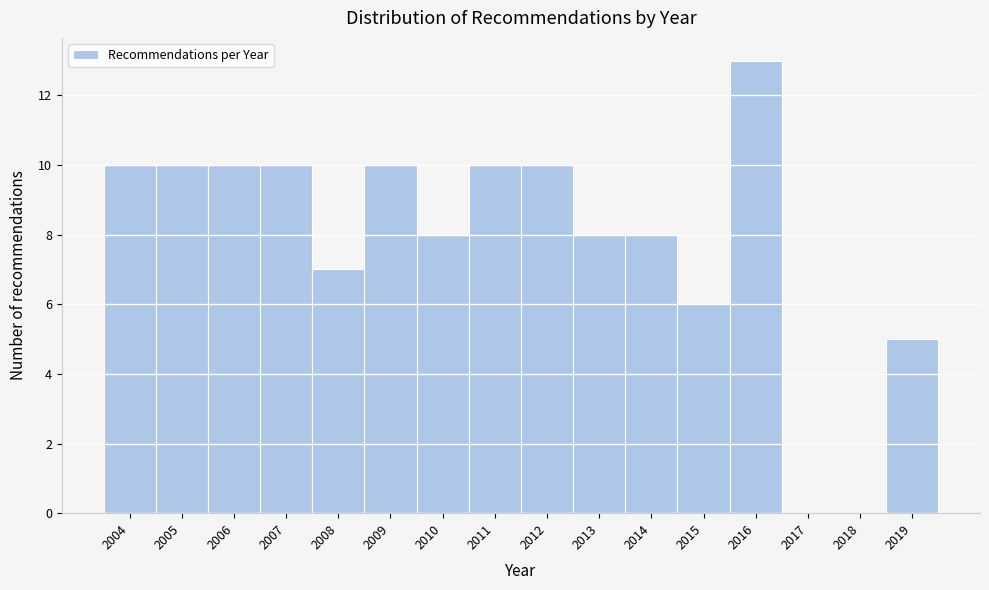

Reading right to left, what are all the values shown in this chart?

2019=5	2018=0	2017=0	2016=13	2015=6	2014=8	2013=8	2012=10	2011=10	2010=8	2009=10	2008=7	2007=10	2006=10	2005=10	2004=10